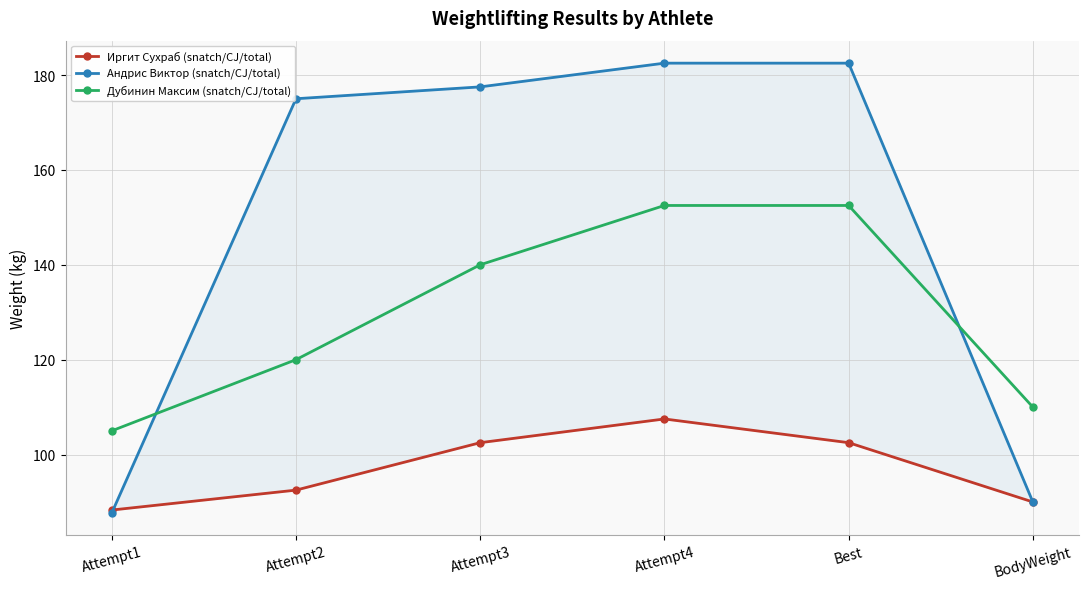

True or false: Дубинин Максим (snatch/CJ/total) has a value of 140.0 at Attempt3.

True